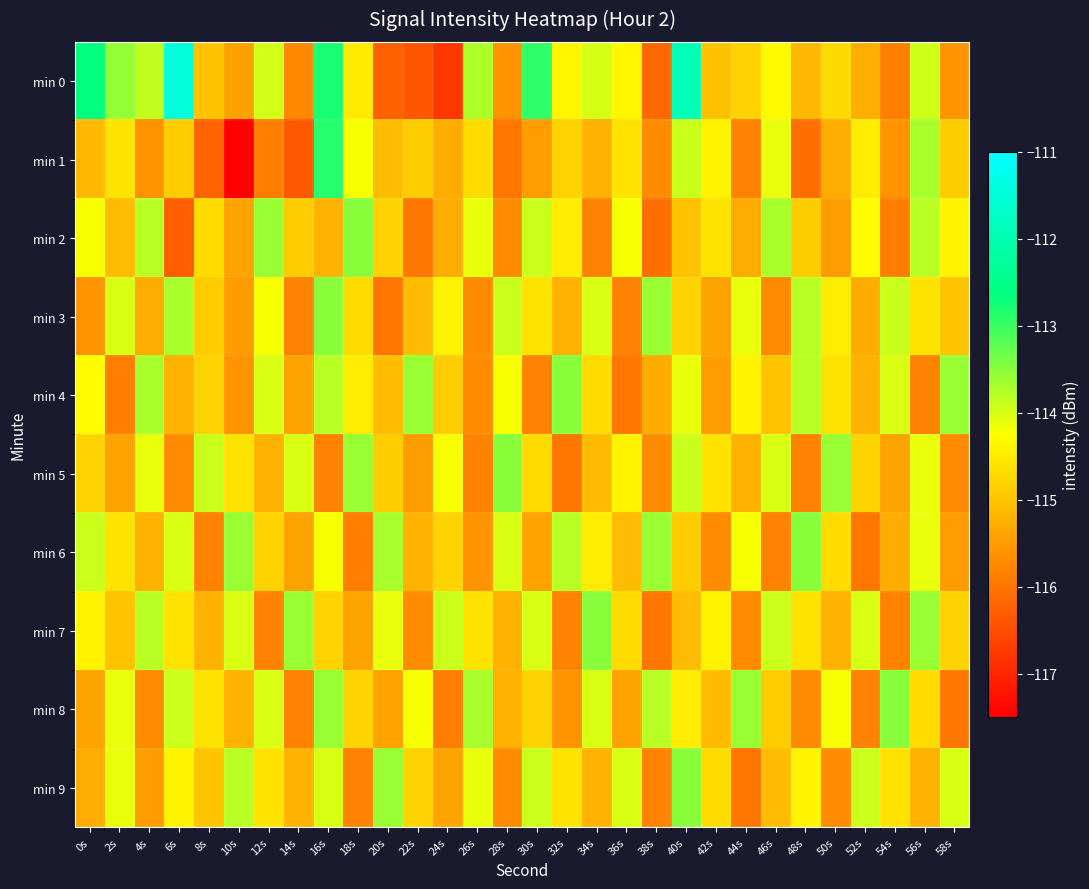

How many categories are shown in the chart?

30